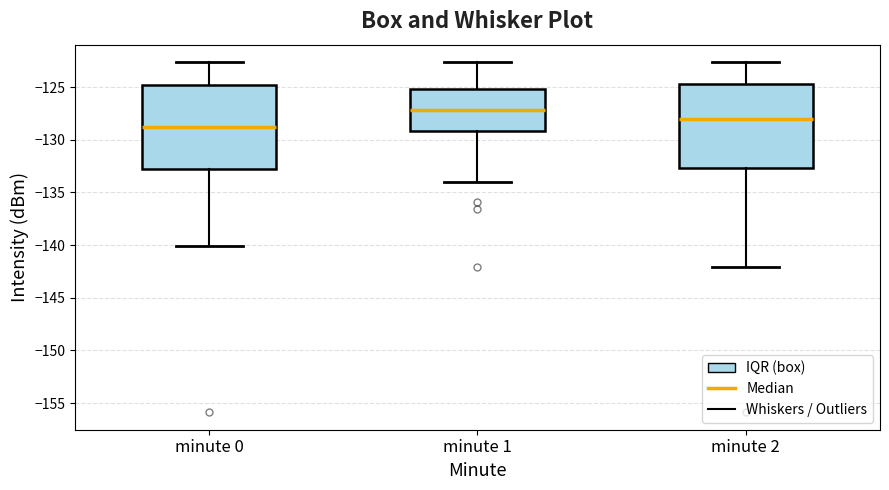

Which box has the lowest median line?

minute 0